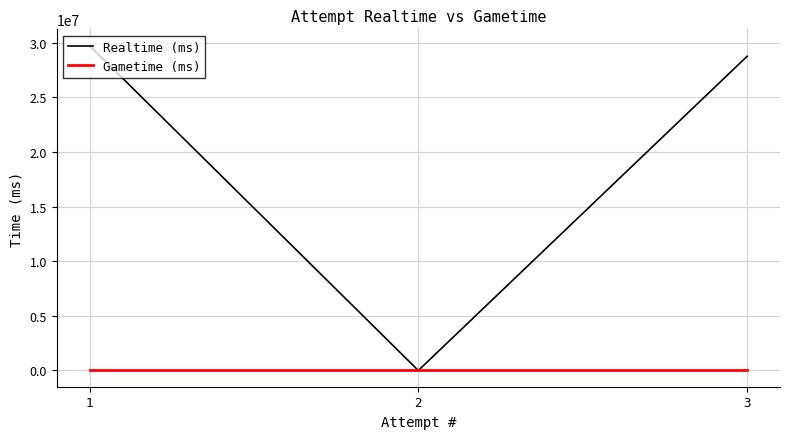

Does the chart display data point markers on the line(s)?

No